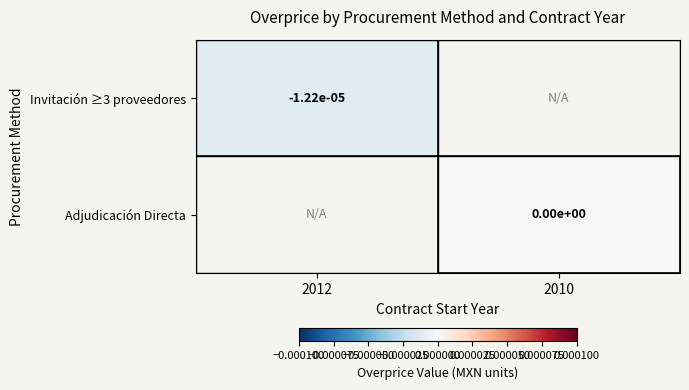

The value of Invitación ≥3 proveedores at 2012 is -0.0. True or false?

True